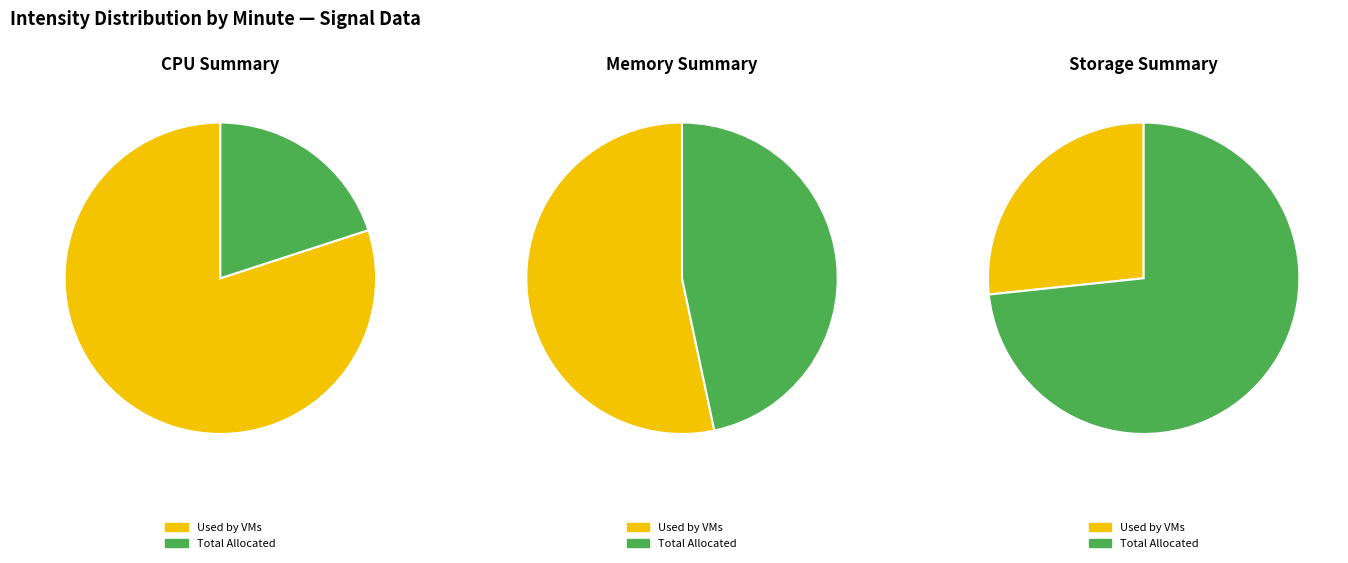

The 4 slice represents 27% of the pie. True or false?

True